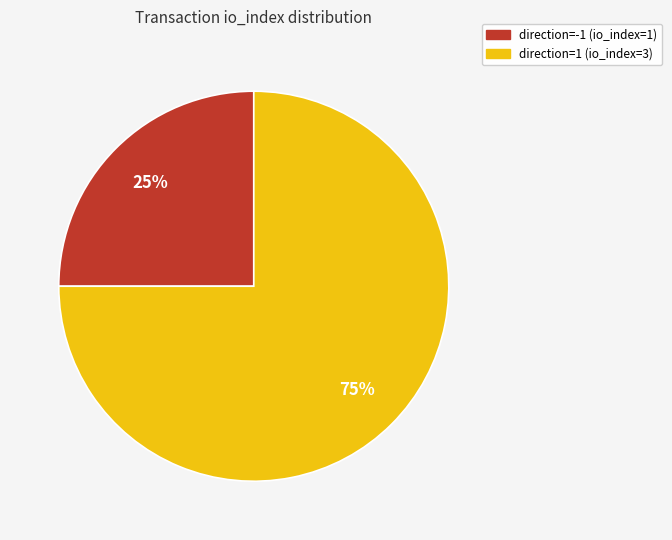

Approximately how many times larger is the value at direction=-1 (io_index=1) compared to direction=1 (io_index=3)?

0.3